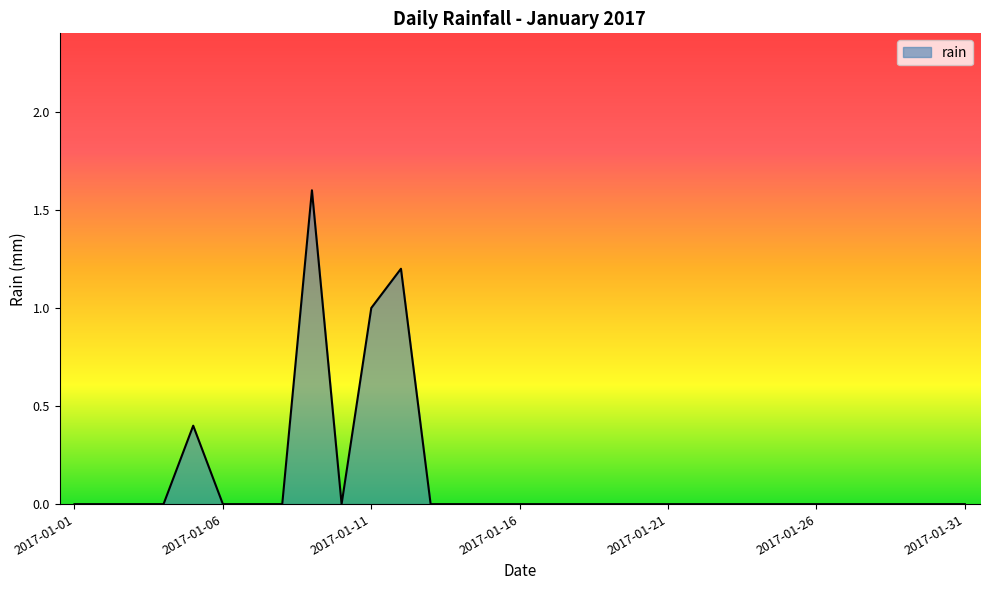

What is the maximum value shown in the chart?

1.6